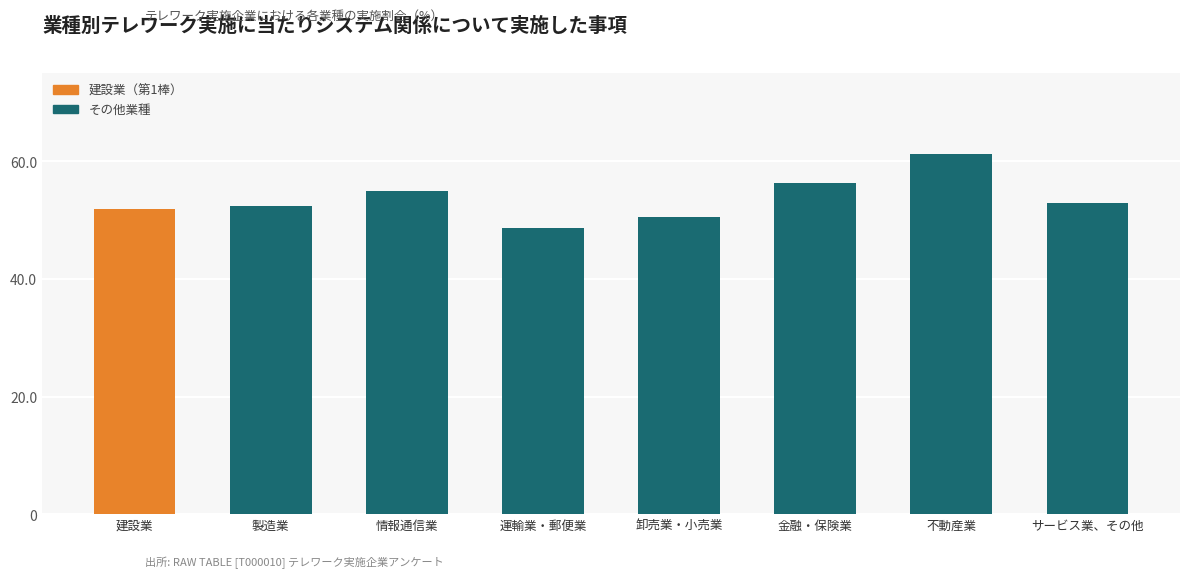

Which label corresponds to the largest value in the chart?

不動産業